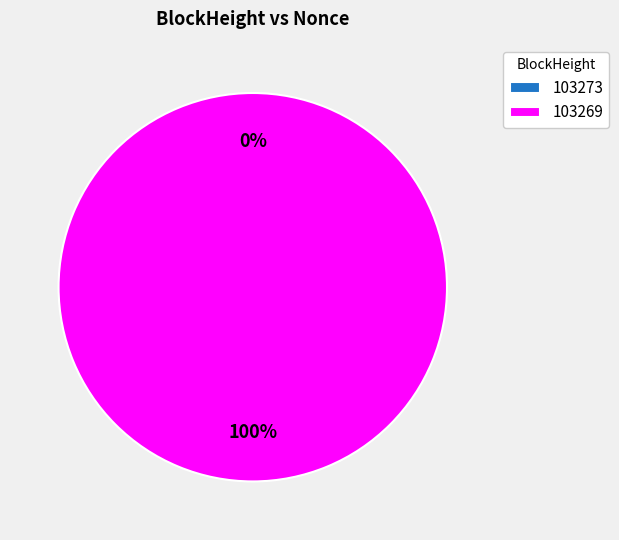

To the nearest percent, what is the difference between the largest and smallest slice percentages?

100%